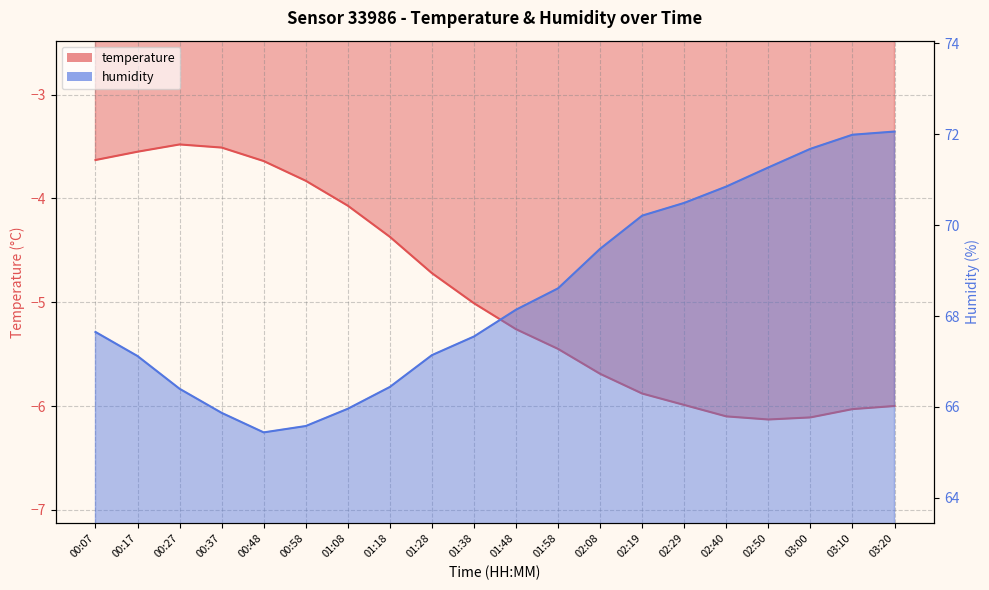

How many categories are shown in the chart?

20